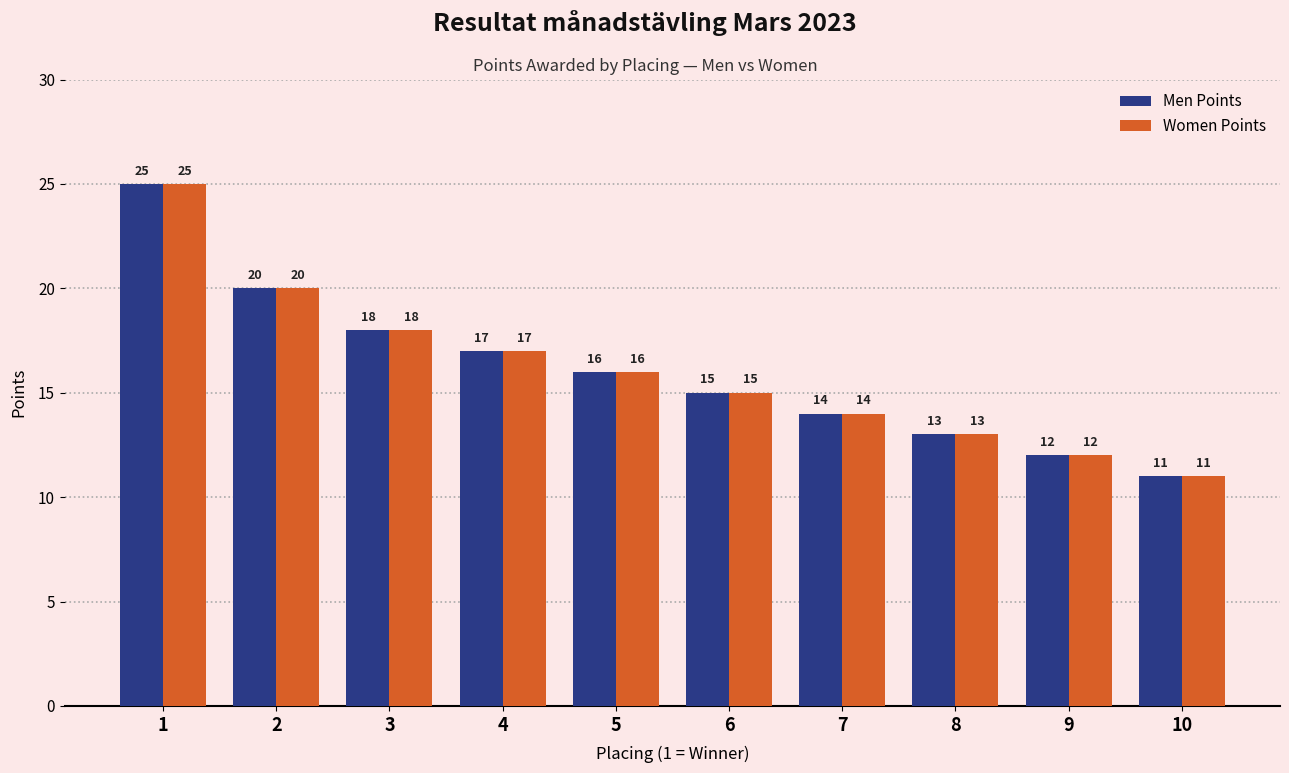

What is the value of the Women Points bar at the 2nd from the left?

20